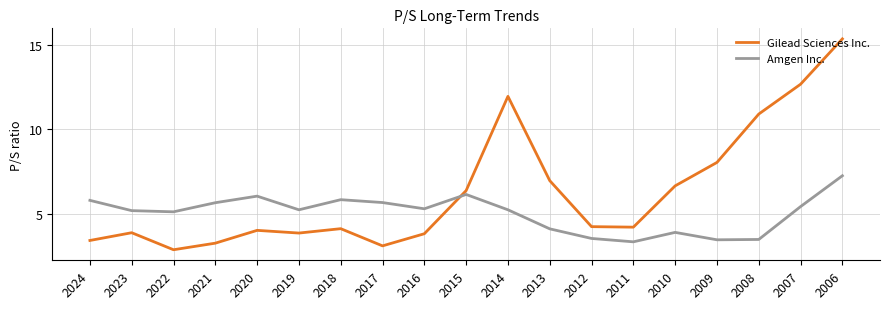

The value of Gilead Sciences Inc. at 2008 is 7.4. True or false?

False